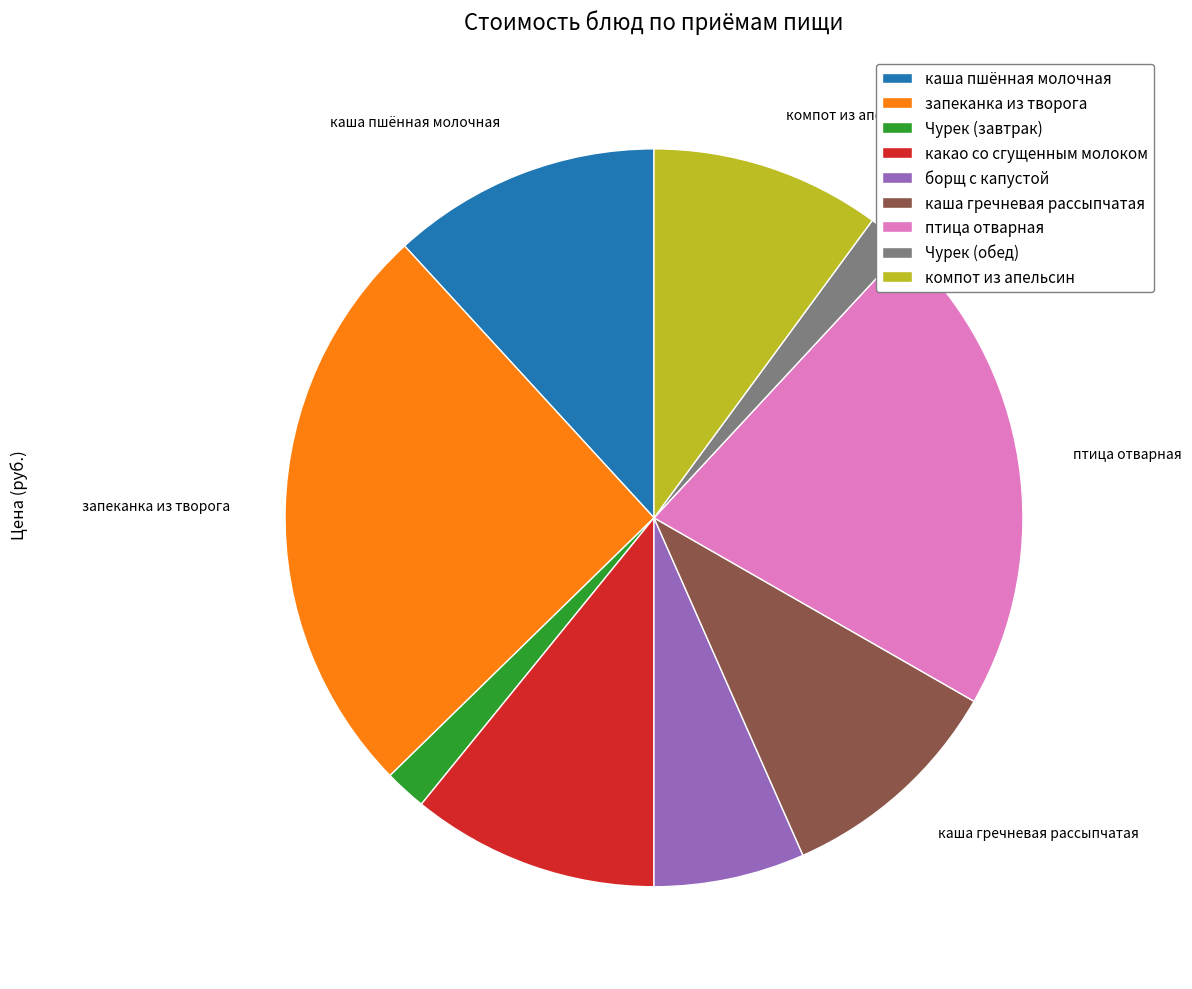

True or false: какао со сгущенным молоком accounts for 16% of the total.

False